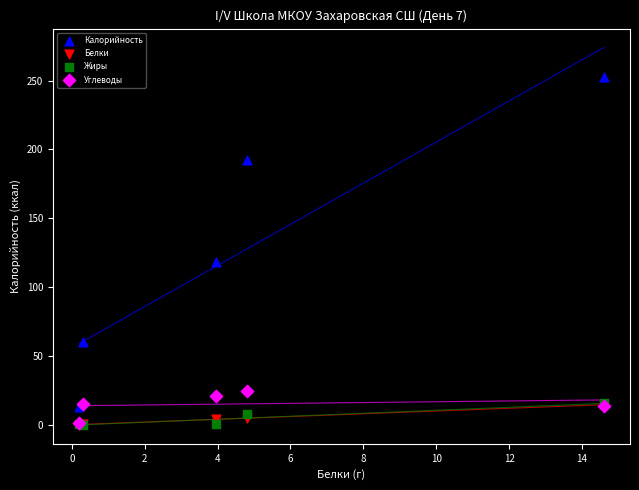

What are all the series names shown in the legend?

Калорийность, Белки, Жиры, Углеводы